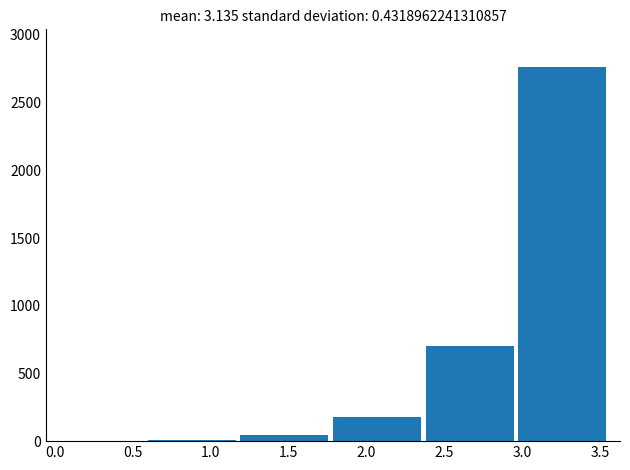

Reading left to right, transcribe this chart: for each bar, give the range it covers on the x-axis and its height. Neither the bar edges nor the heights are printed on the chart, so give them approximately, as read against the axes.

0.00 to 0.60: under 50
0.60 to 1.20: under 50
1.20 to 1.80: under 50
1.80 to 2.40: 200
2.40 to 2.95: 700
2.95 to 3.55: 2750